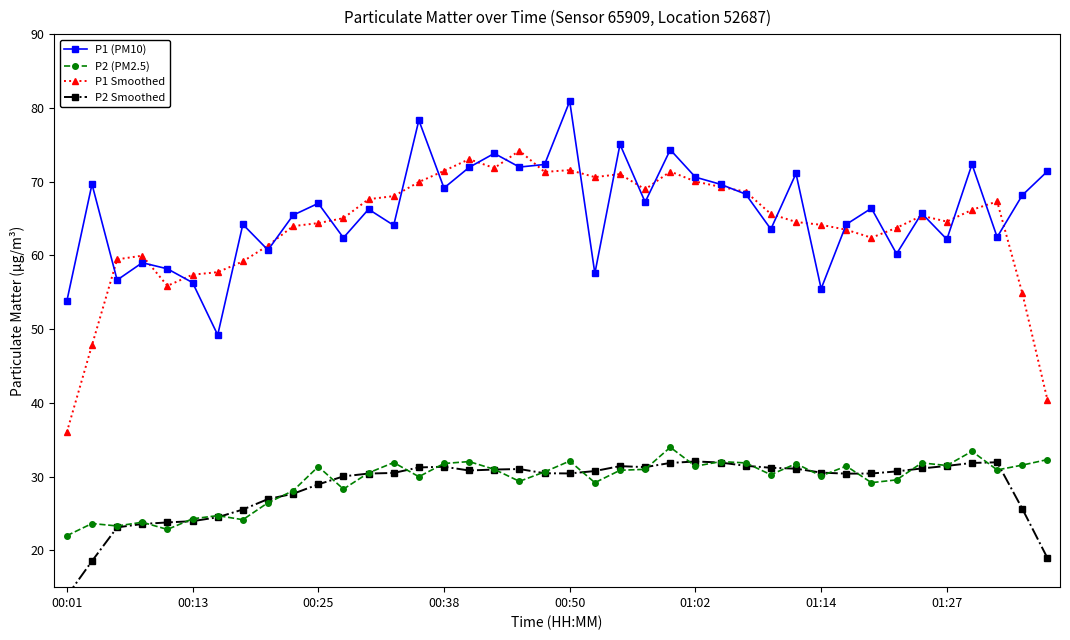

What are all the series names shown in the legend?

P1 (PM10), P2 (PM2.5), P1 Smoothed, P2 Smoothed